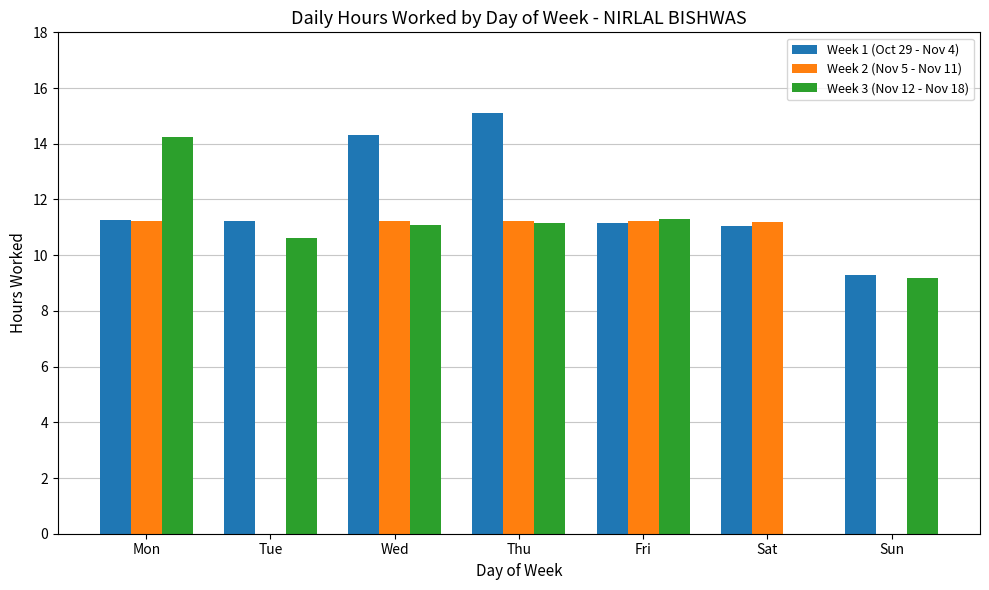

Which label corresponds to the largest value in the chart?

Thu